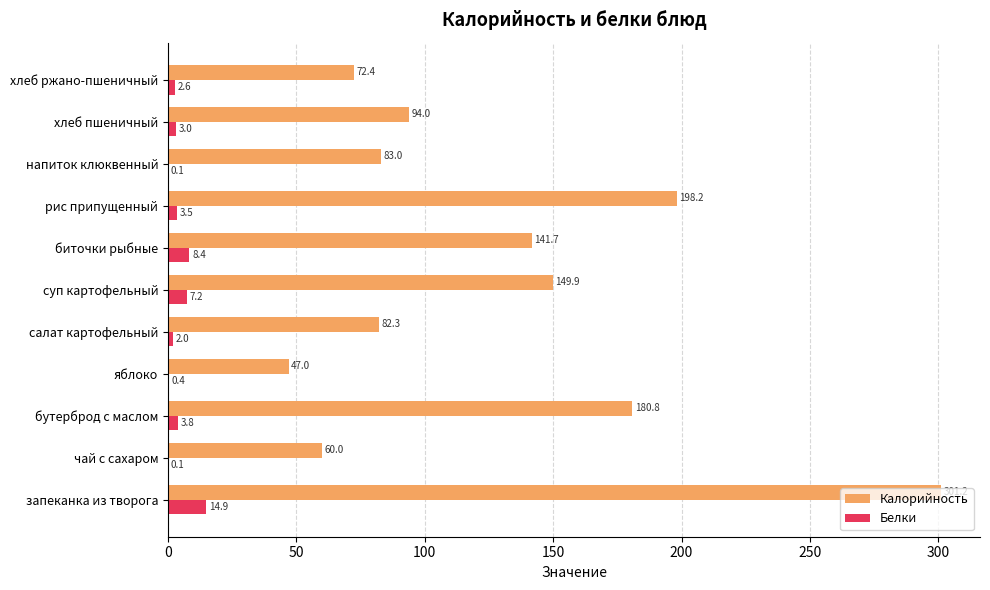

What is the average value of the Белки series?

4.2